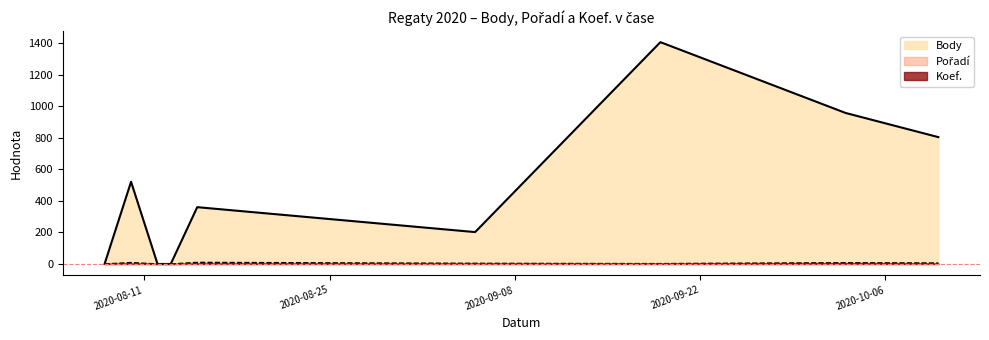

What is the label of the 5th point from the left?

2020-08-15